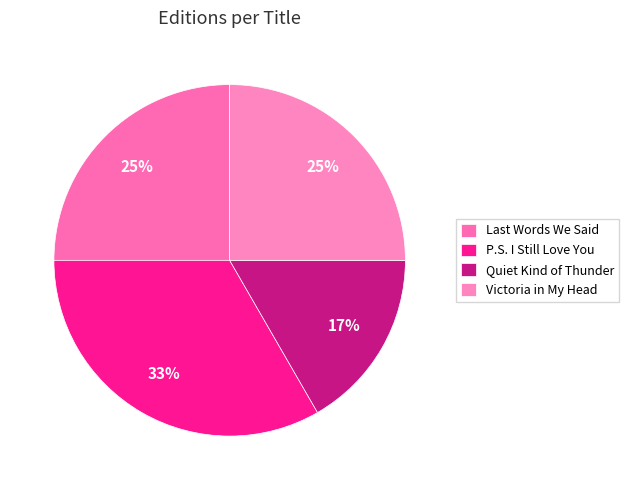

Rank the categories by value from lowest to highest.

Quiet Kind of Thunder, Last Words We Said, Victoria in My Head, P.S. I Still Love You